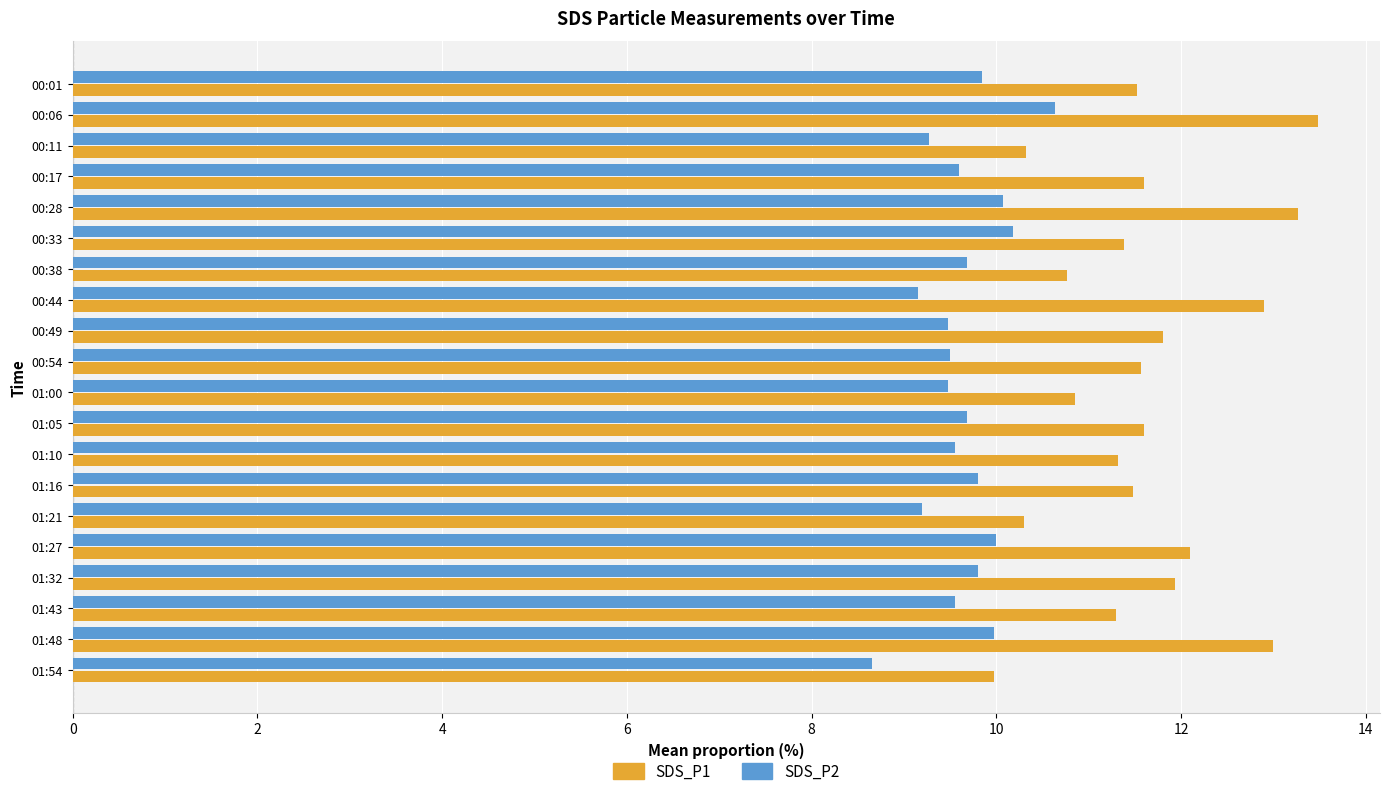

True or false: SDS_P2 has a value of 15.1 at 01:10.

False